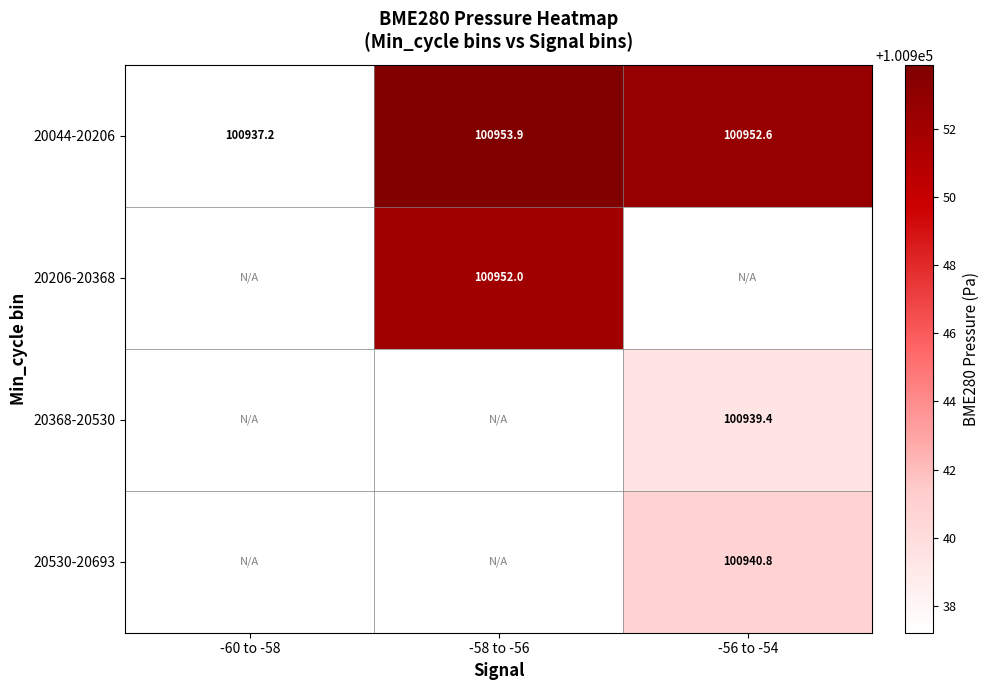

Which has a higher value, -60 to -58 or -56 to -54?

-56 to -54